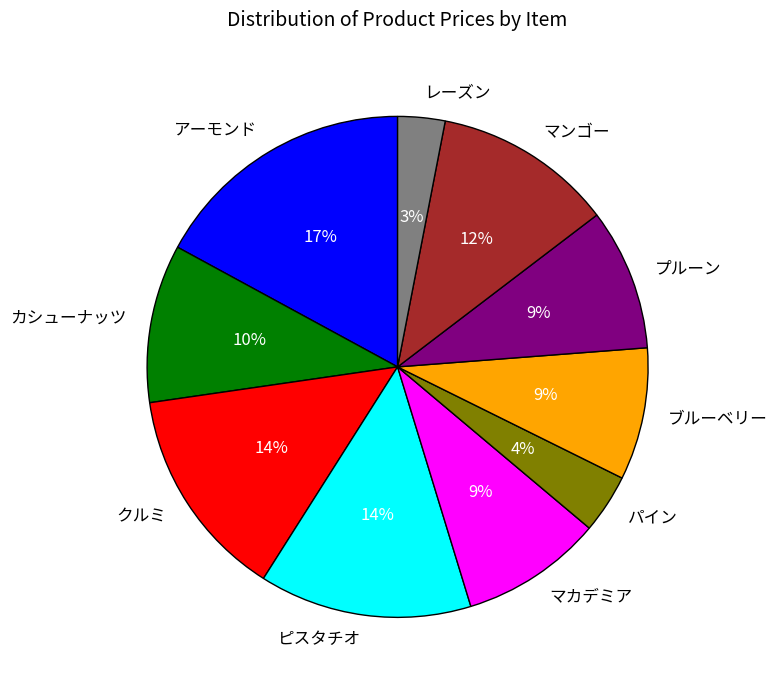

How many slices are in this pie chart?

10